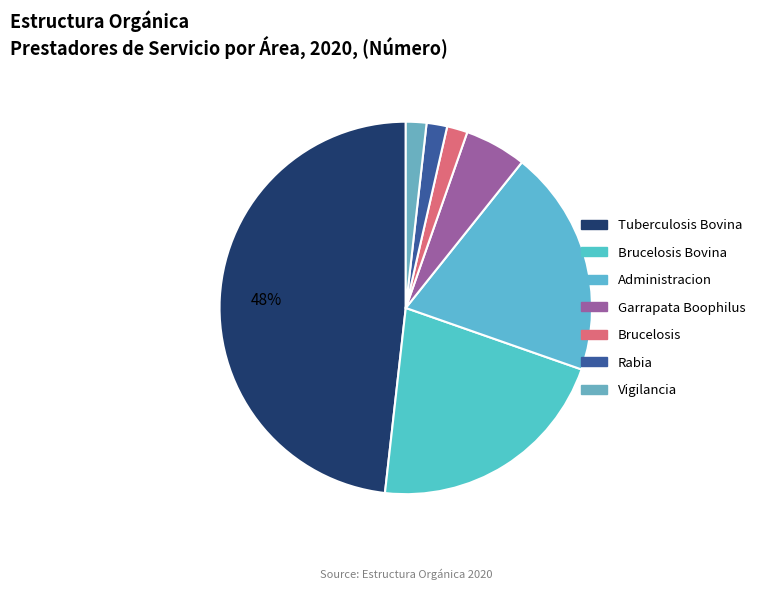

Count the number of slices in the pie.

7